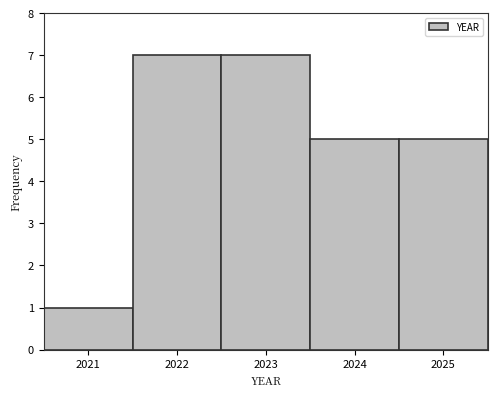

Reading left to right, transcribe this chart: for each bar, give the range it covers on the x-axis and its height. The values are not printed on the chart, so give them approximately, as read against the axis.

2020.5 to 2021.5: 1
2021.5 to 2022.5: 7
2022.5 to 2023.5: 7
2023.5 to 2024.5: 5
2024.5 to 2025.5: 5